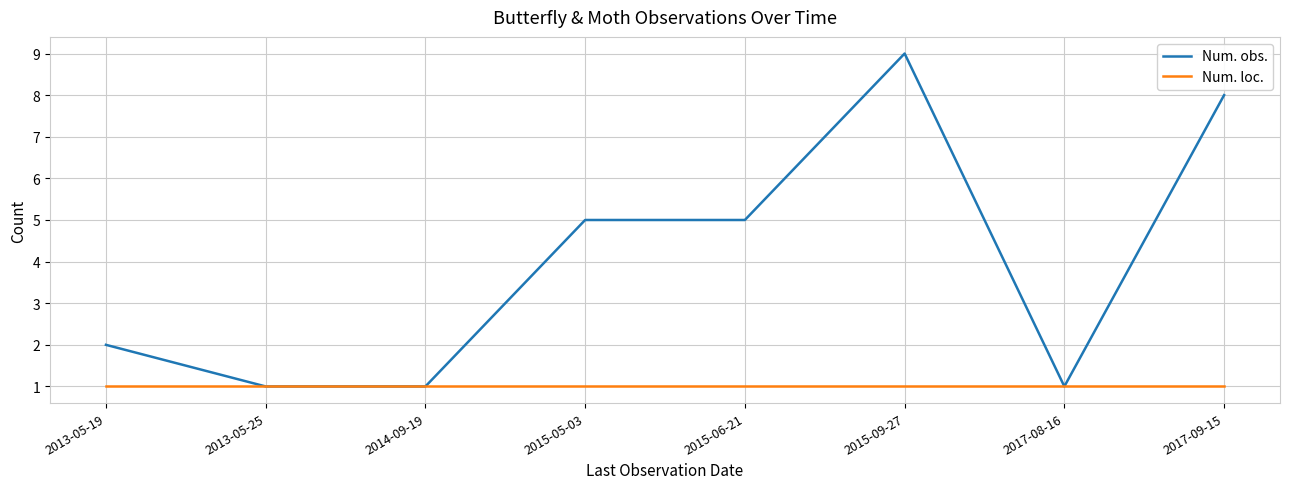

What is the maximum value shown in the chart?

9